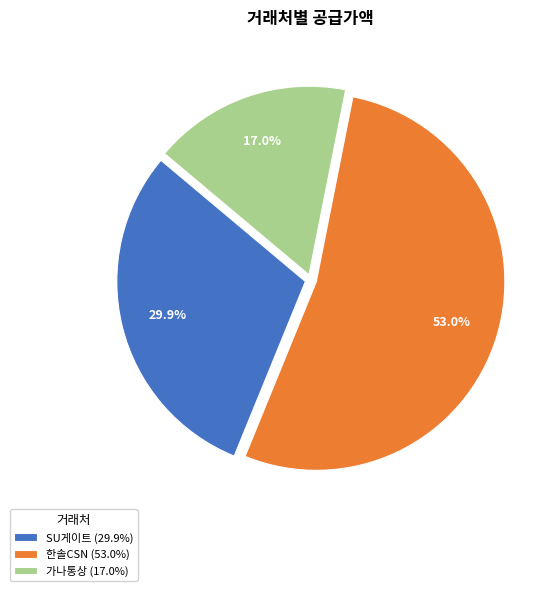

Approximately how many times larger is the value at SU게이트 (29.9%) compared to 한솔CSN (53.0%)?

0.6